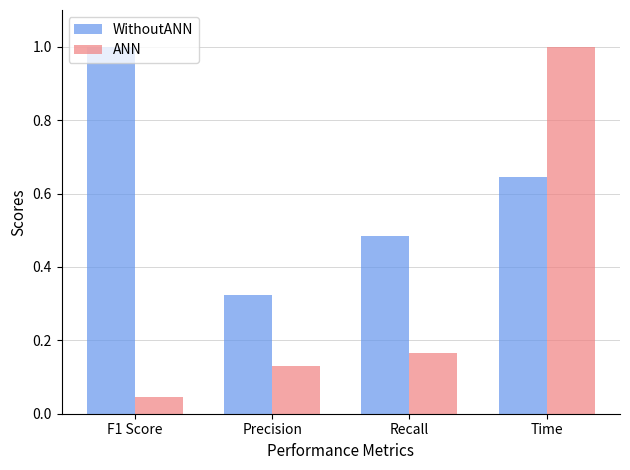

At which label is ANN closest to 0?

F1 Score